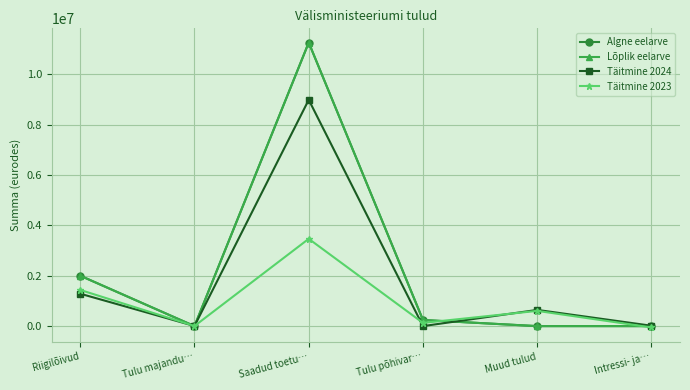

True or false: Algne eelarve has more than 1 points higher than both neighbors.

False